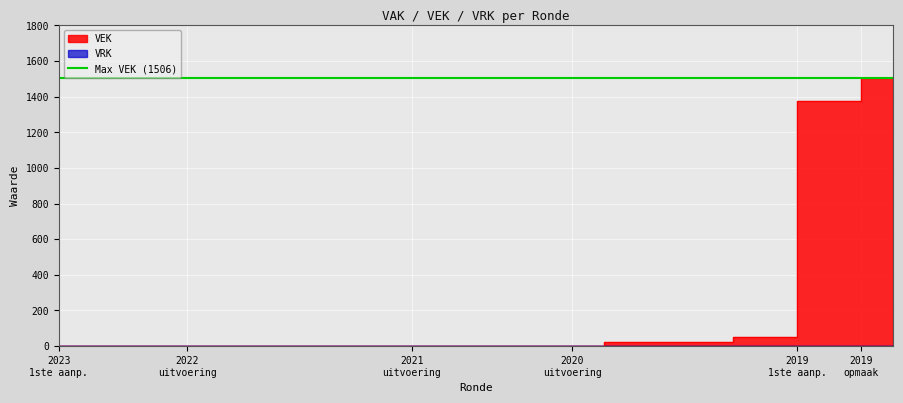

What is the greatest value displayed?

1506